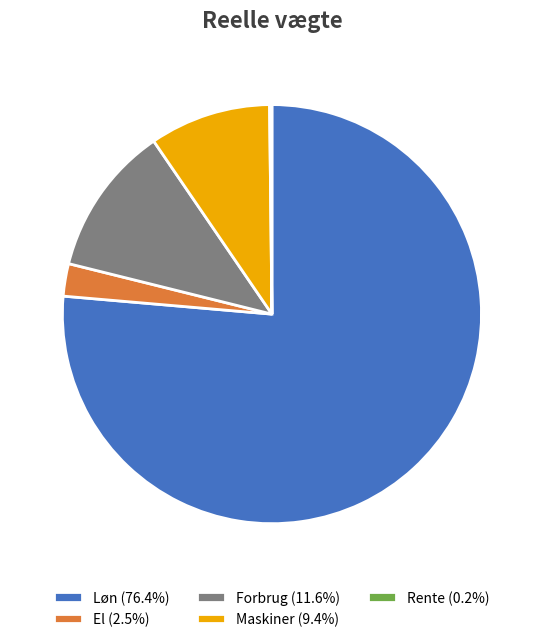

Is the sum of Løn (76.4%) and El (2.5%) greater than half?

Yes